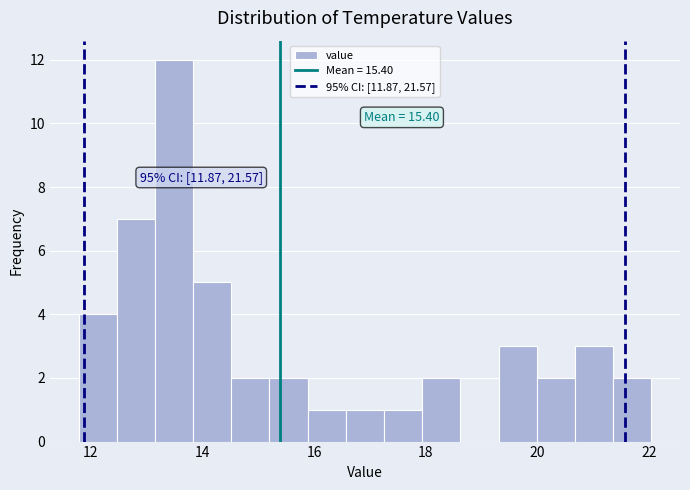

Around what value on the x-axis is the tallest bar? Give the approximate position of its centre, as read against the axis.

13.4